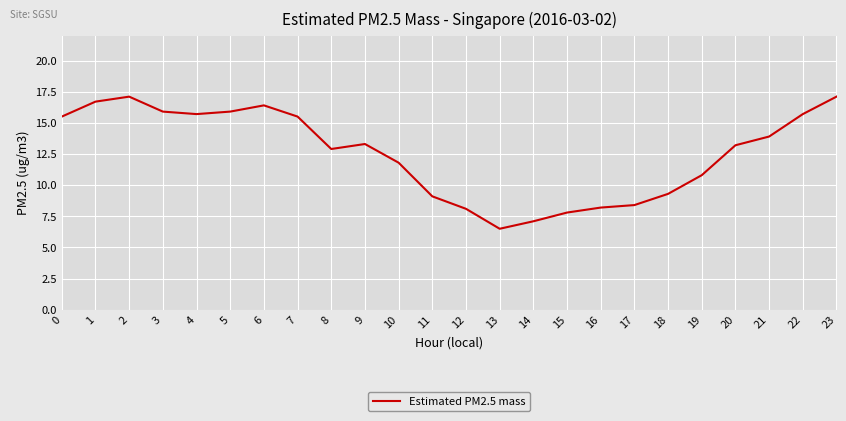

At which category does the data reach its first local peak?

2